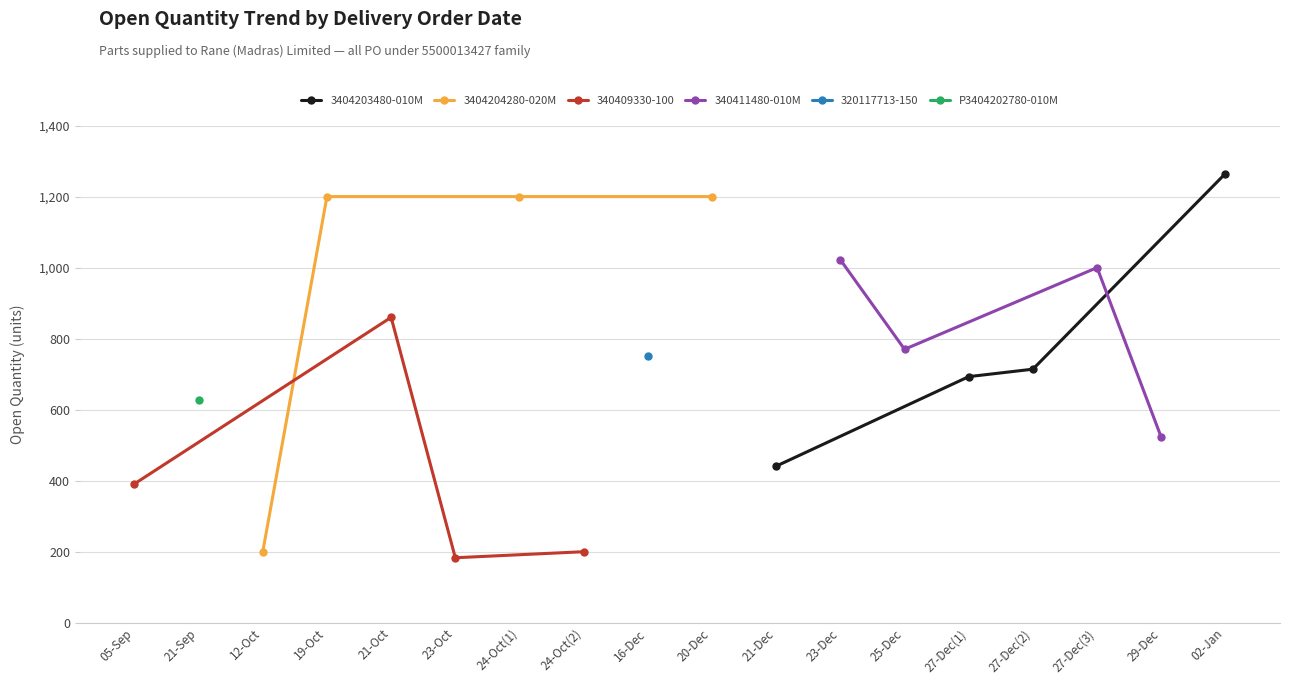

At which label does 3404203480-010M reach its minimum?

21-Dec